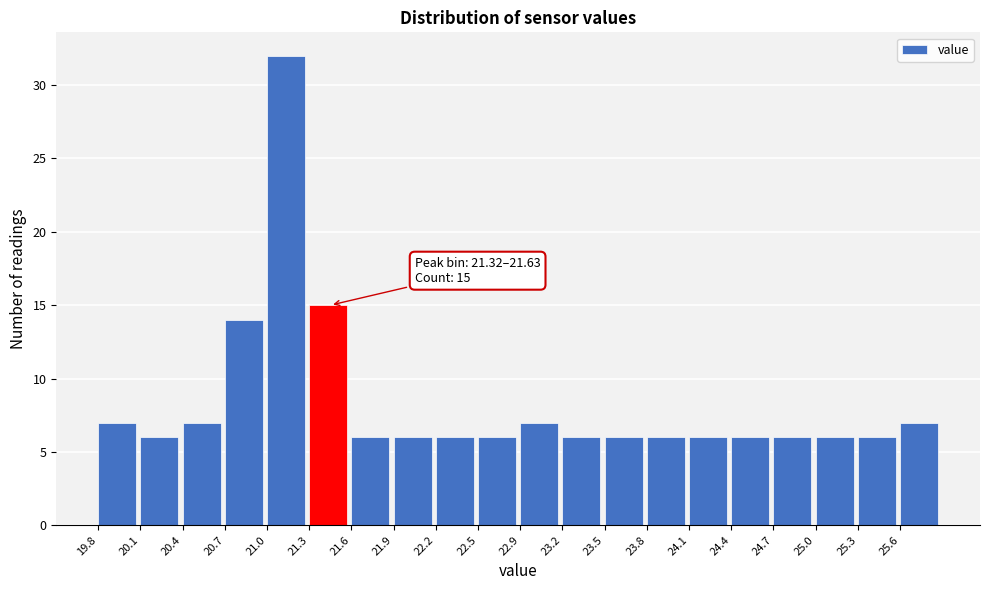

Over which range of the x-axis is the bar tallest?

21.020 to 21.325